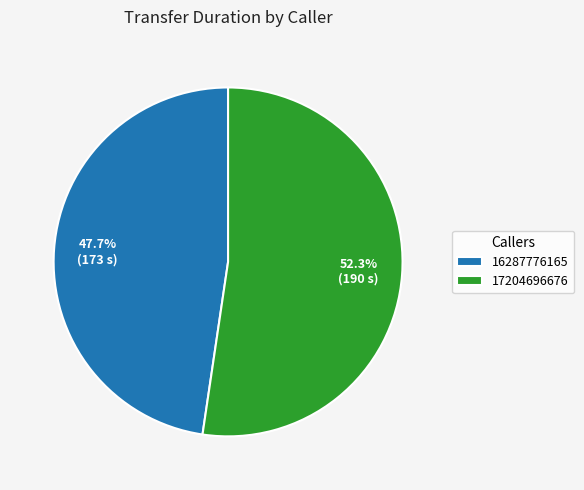

To the nearest percent, what is the difference between the largest and smallest slice percentages?

5%